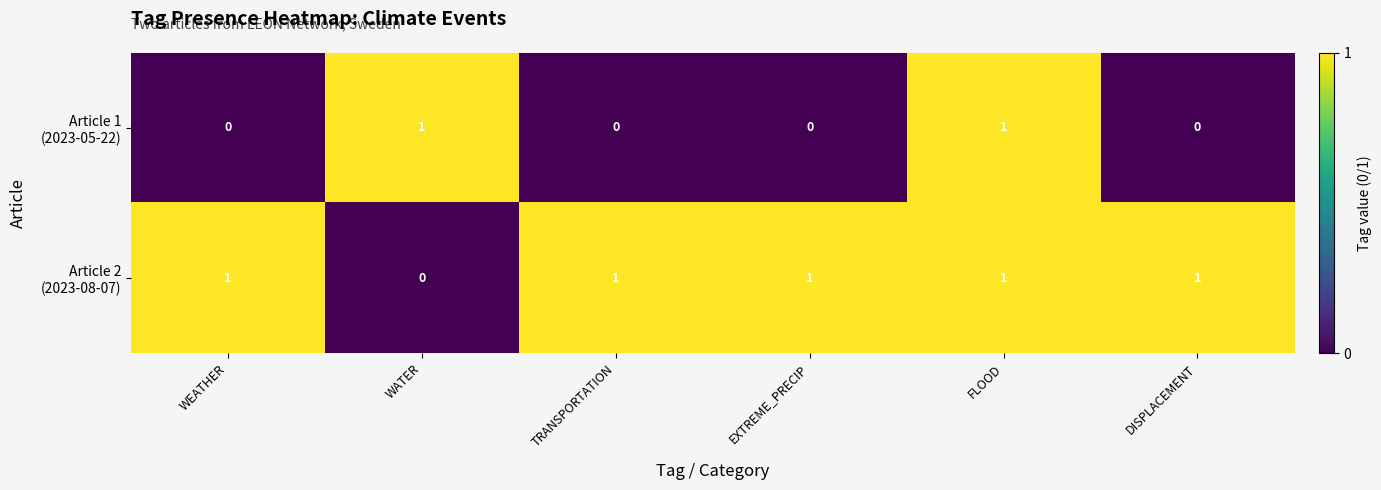

What is the greatest value displayed?

1